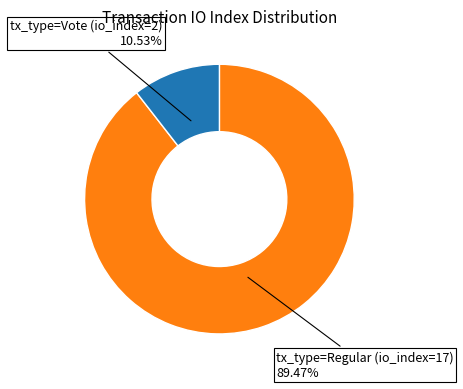

Does any single category account for the majority?

Yes